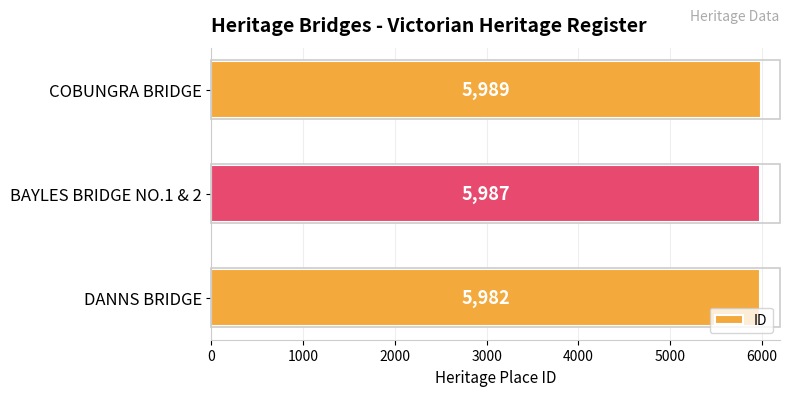

Which label corresponds to the largest value in the chart?

COBUNGRA BRIDGE